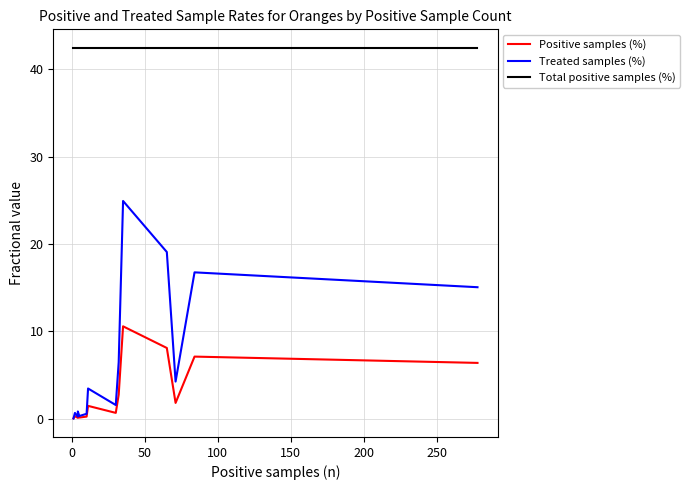

How many lines are shown in the chart?

3